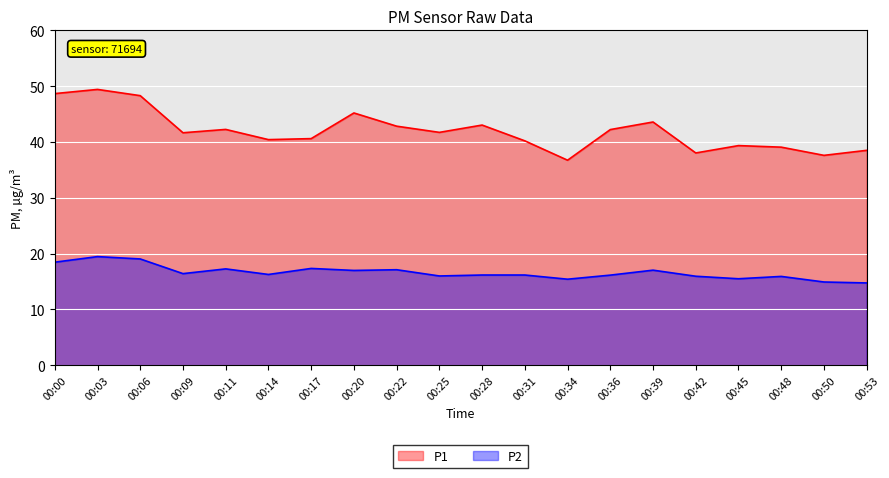

At how many categories does at least one series exceed 42?

9